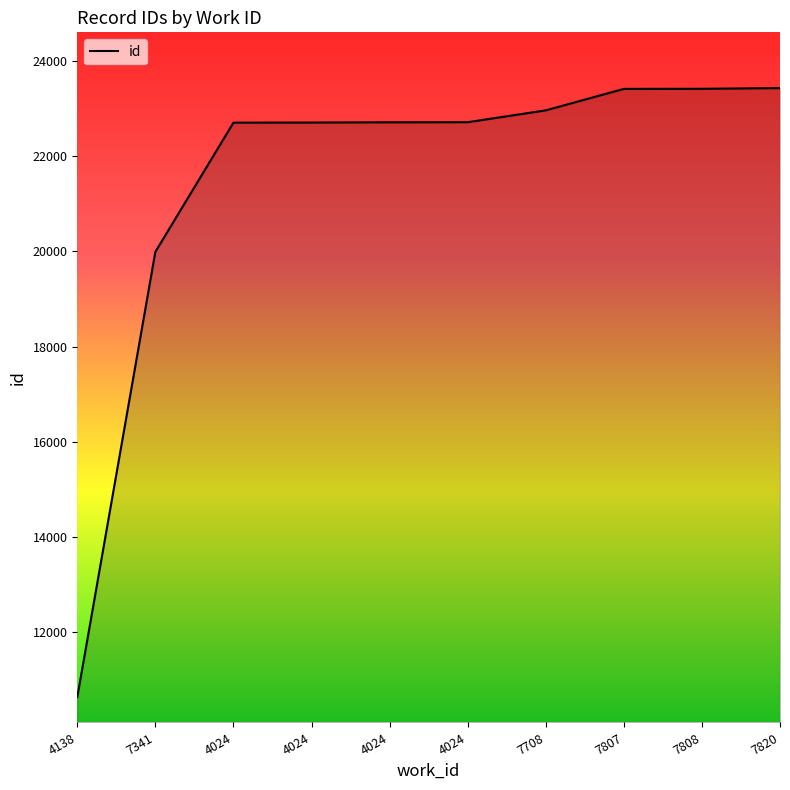

What is the label of the 7th point from the right?

4024